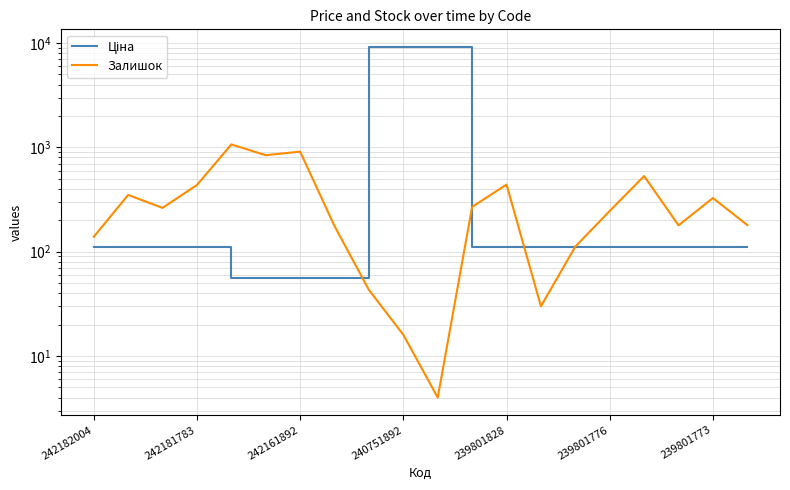

At which category does the chart reach its minimum across all series?

10